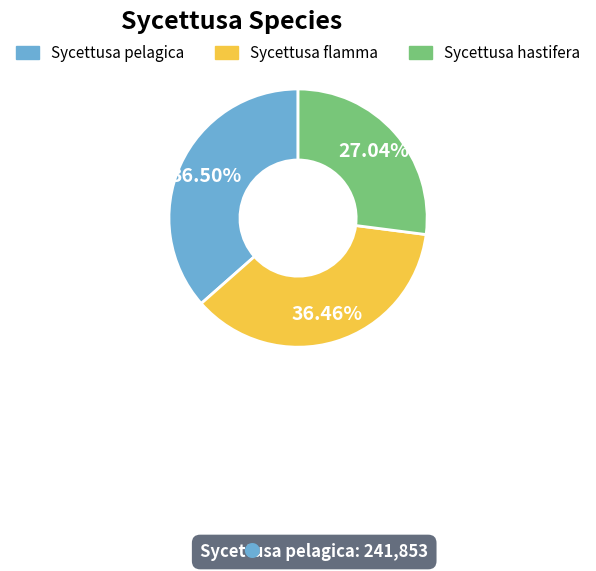

How many segments does this pie chart have?

3